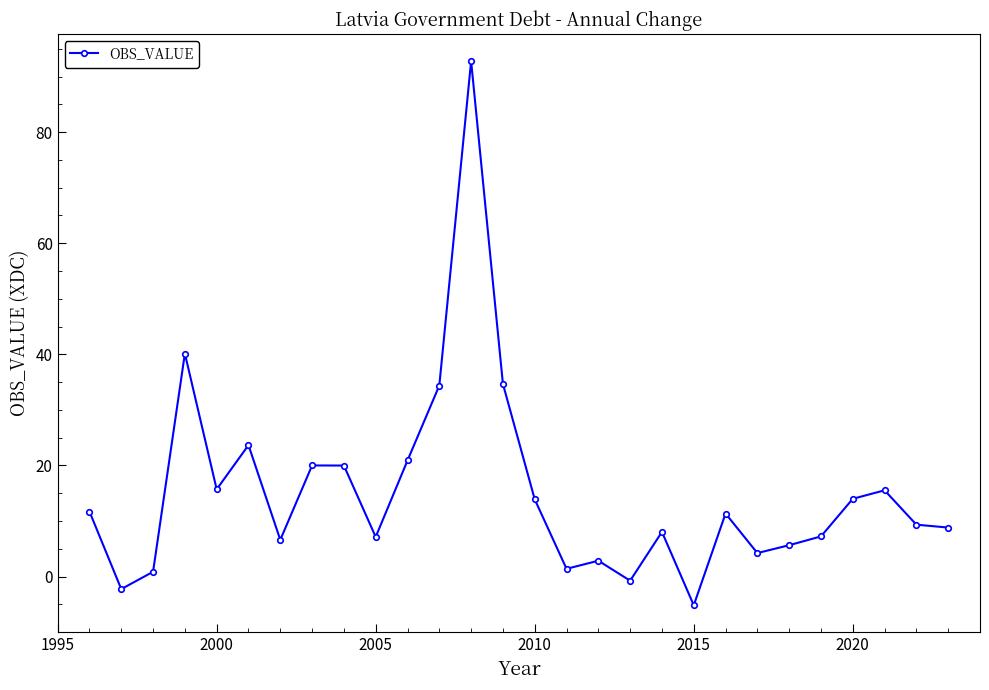

What is the value of the 20th point from the left?

-5.2